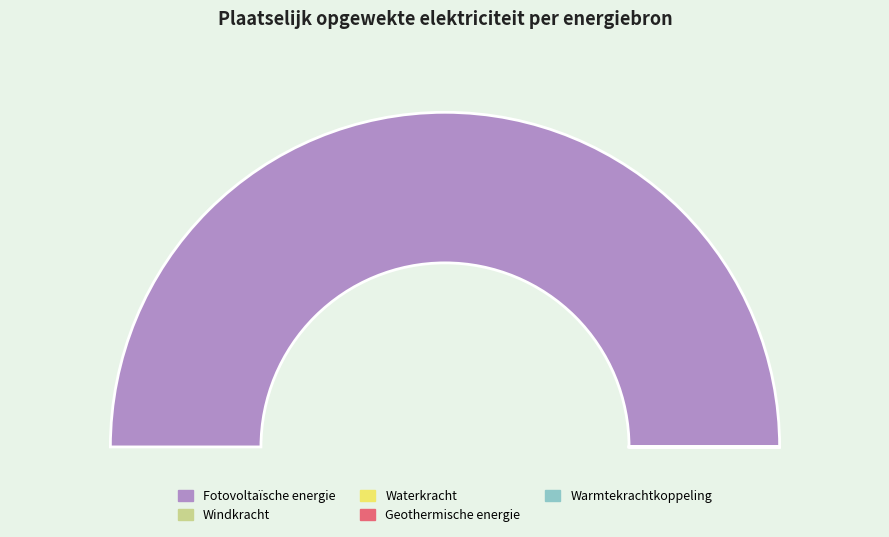

Which slice represents more than half of the pie?

Fotovoltaïsche energie